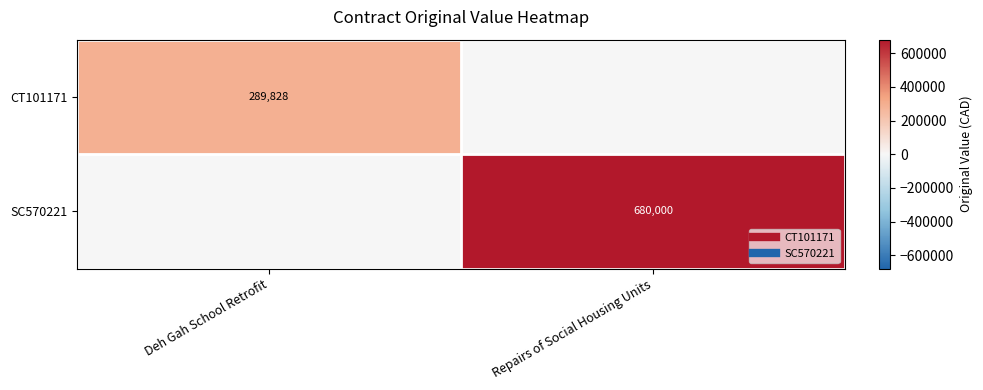

What is the sum of all CT101171 values?

289828